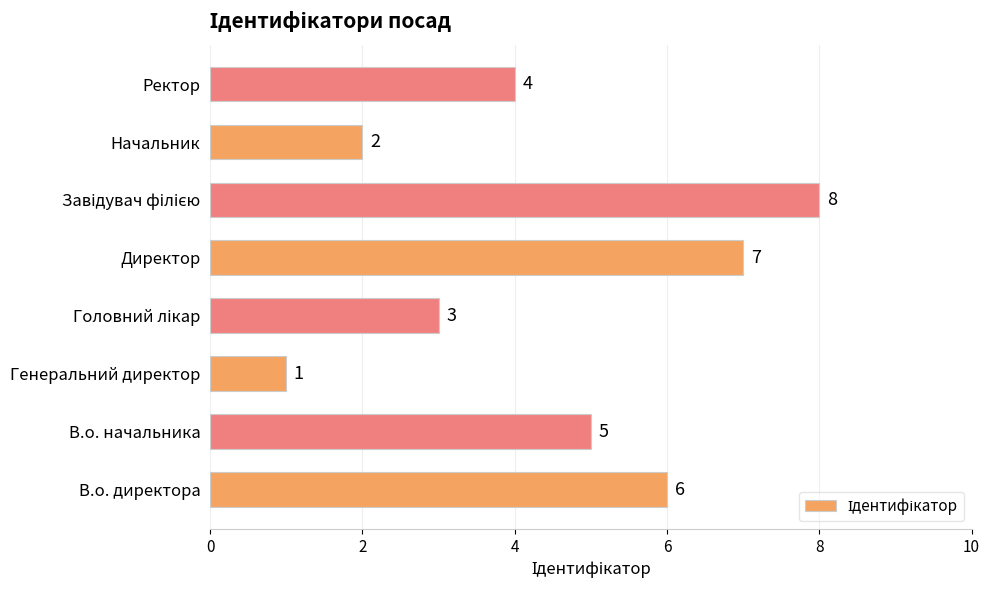

Are the bars grouped side by side (vs. stacked)?

No